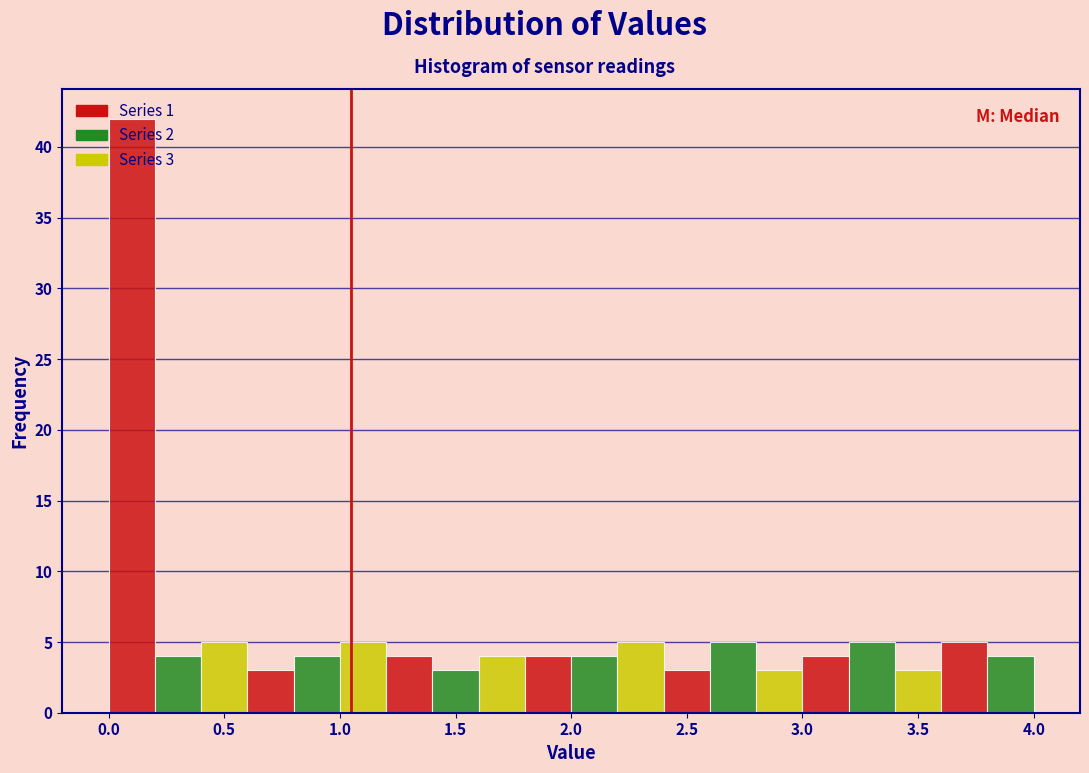

Which range on the x-axis has the tallest bar?

0.0 to 0.2